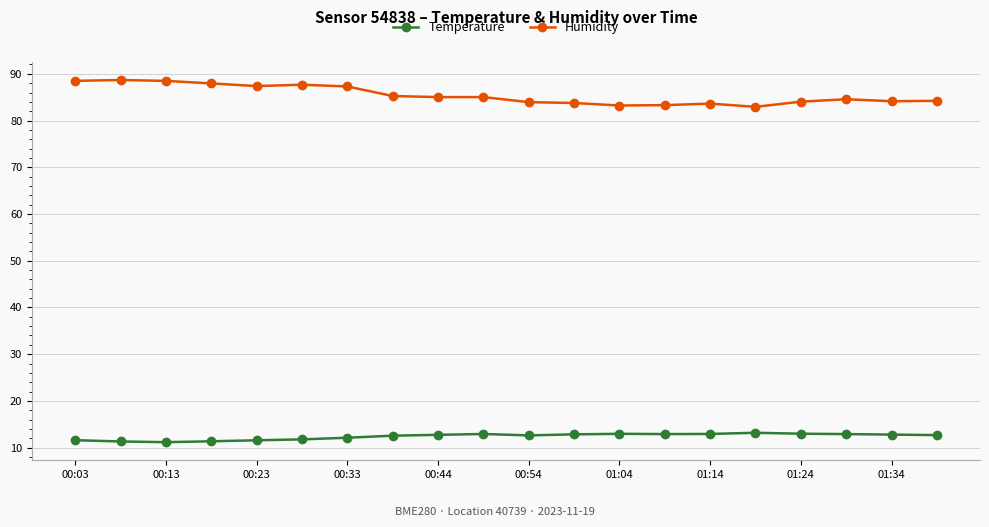

What is the value of the Temperature point at the 18th from the left?

12.9